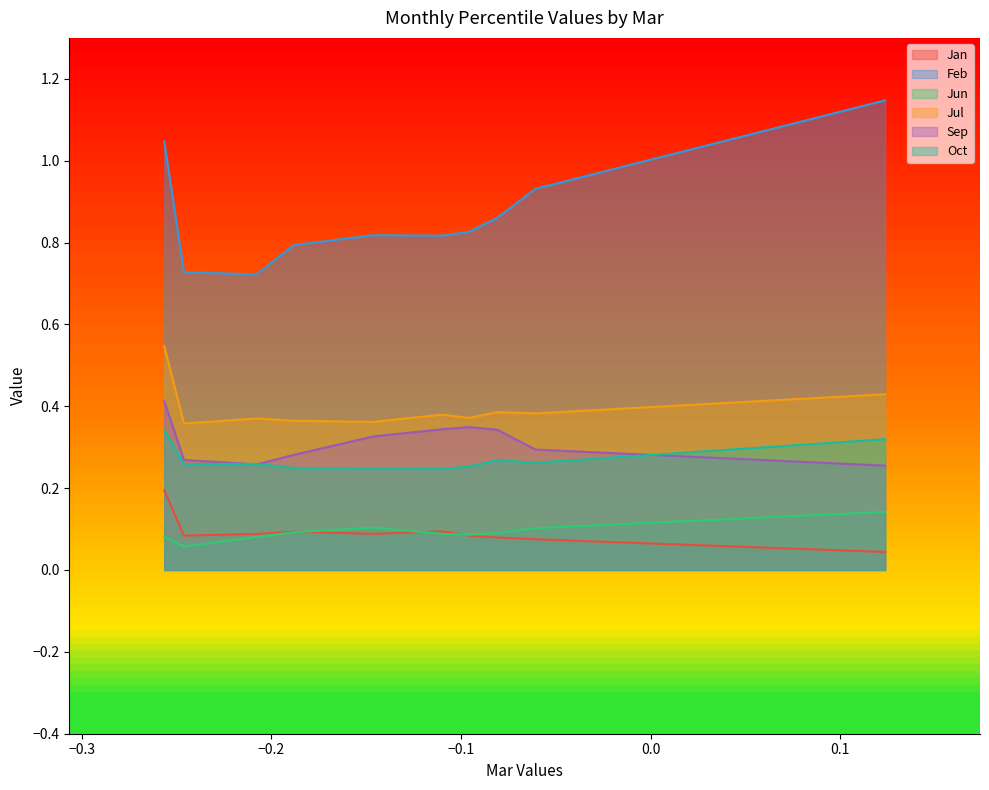

How many data points does each series have?

10